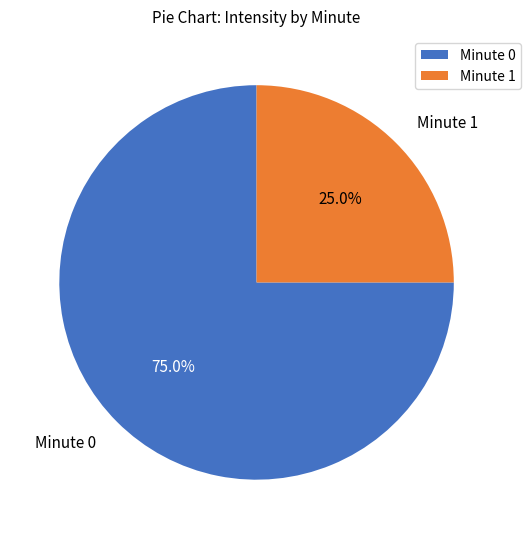

Rank the categories by value from highest to lowest.

Minute 0, Minute 1